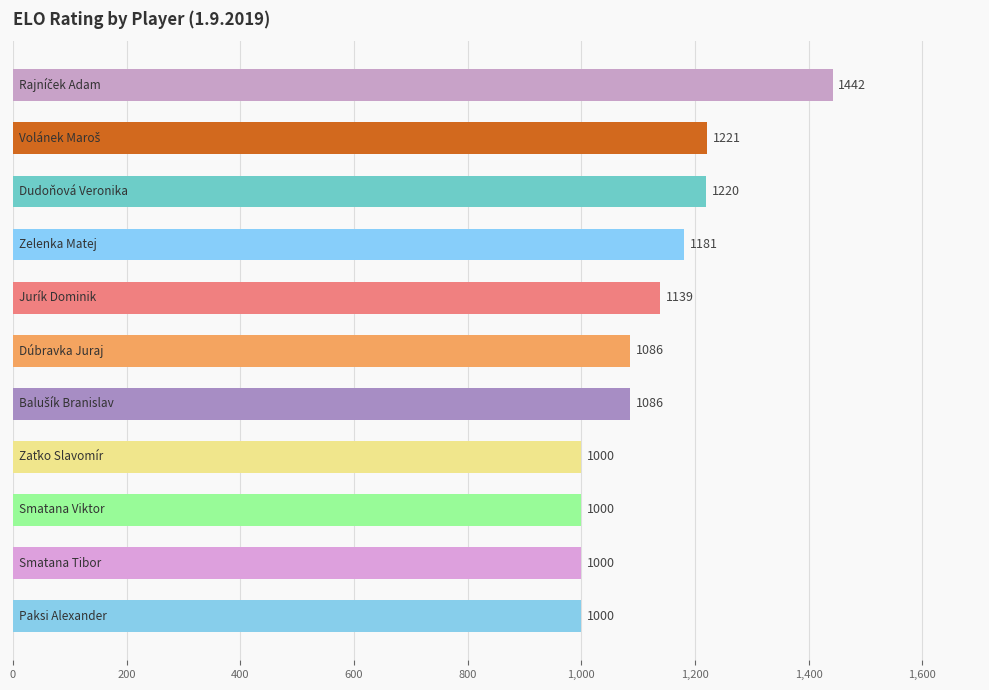

Reading top to bottom, list all the values displayed in this chart.

1442	1221	1220	1181	1139	1086	1086	1000	1000	1000	1000